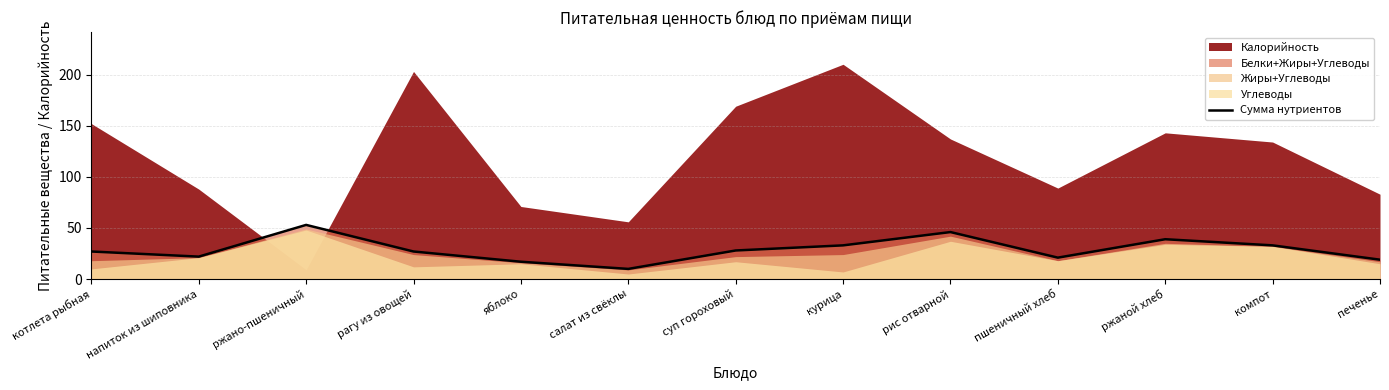

What is the value of the 10th point from the left?

21